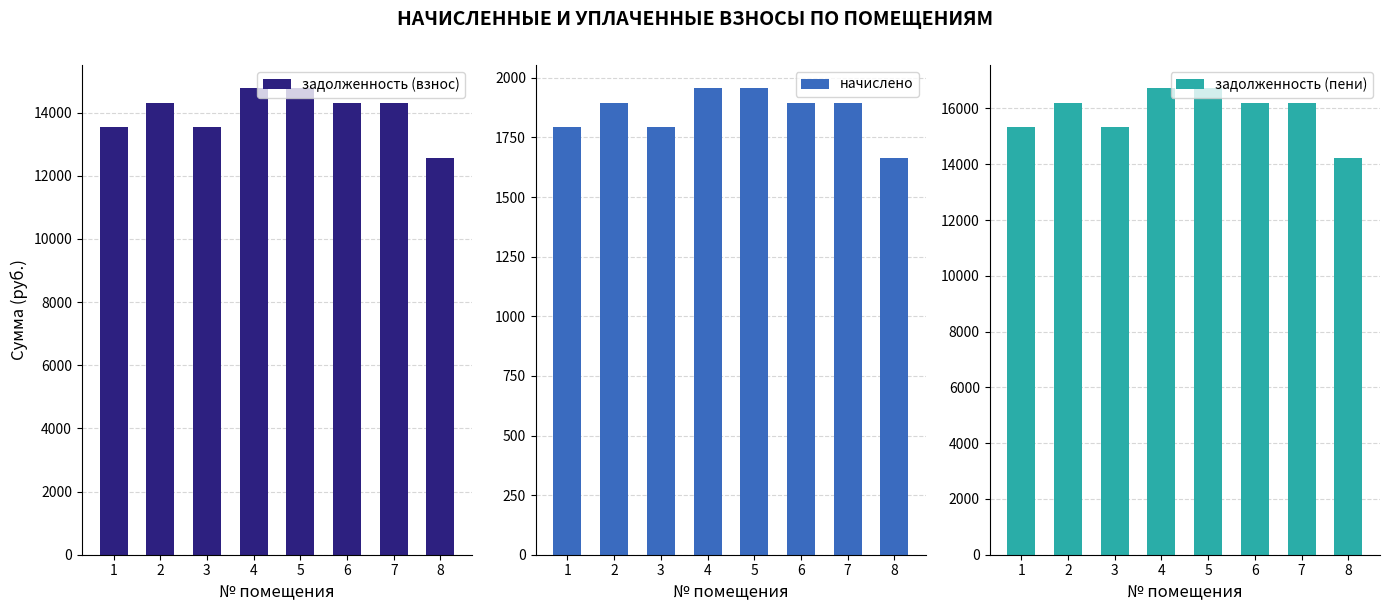

What is the sum of the начислено values at 6 and 2?

3791.5